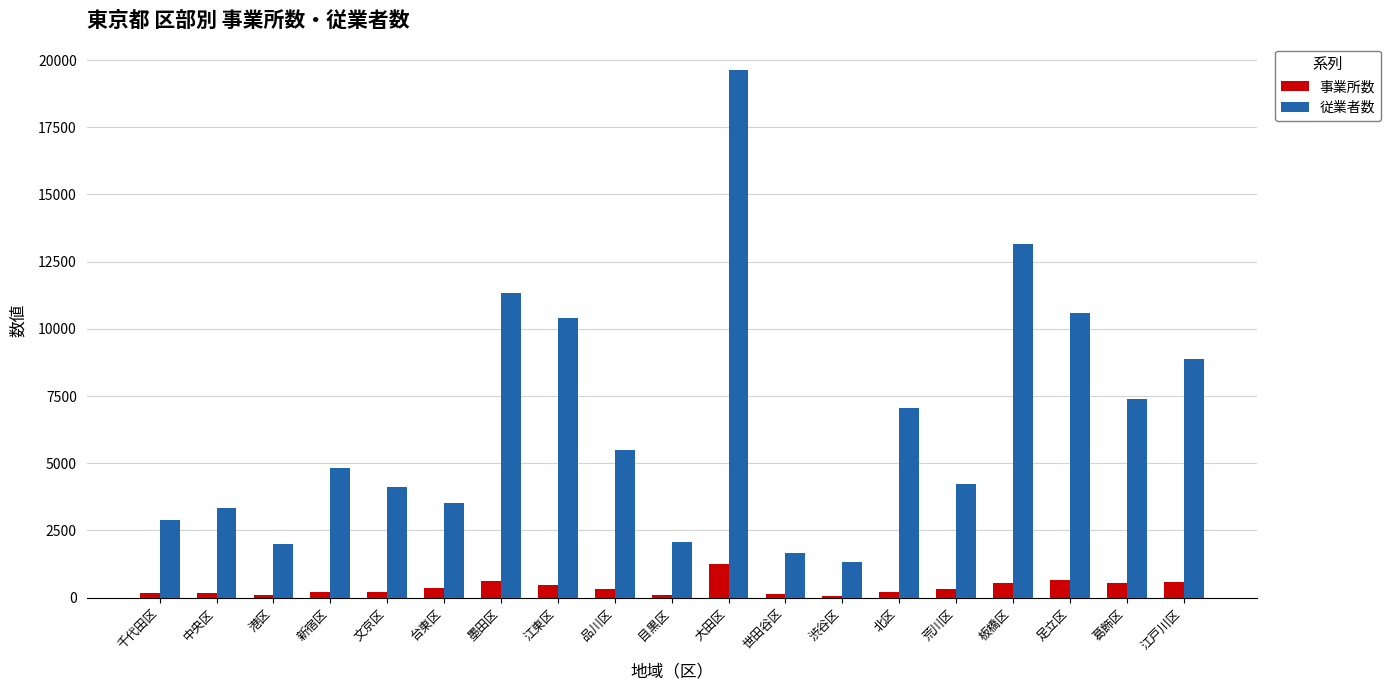

Are the bars horizontal?

No